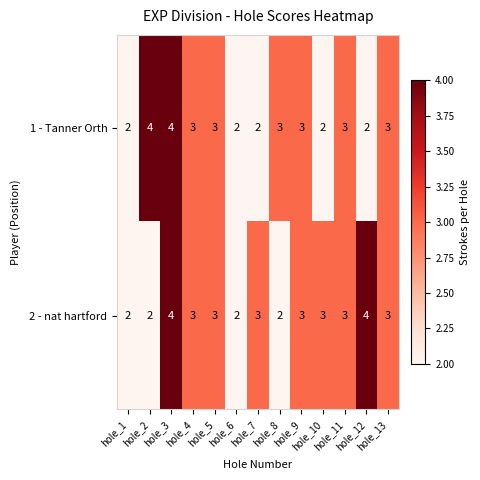

Rank the series by their average value, from highest to lowest.

2 - nat hartford, 1 - Tanner Orth